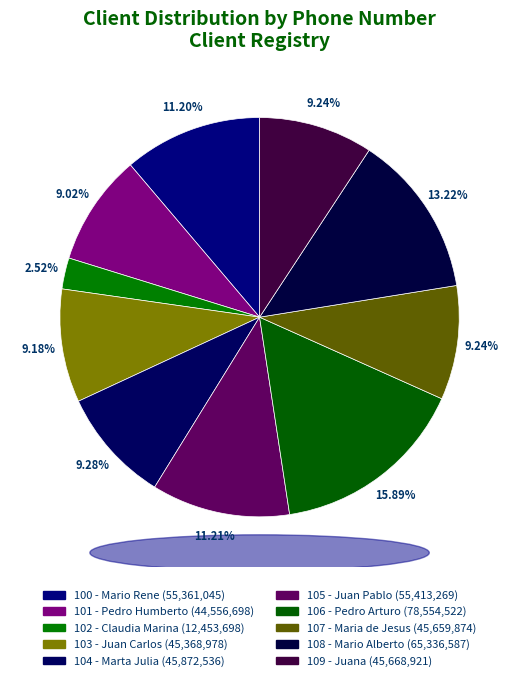

How much of the chart is everything except 109 - Juana?

90.8%